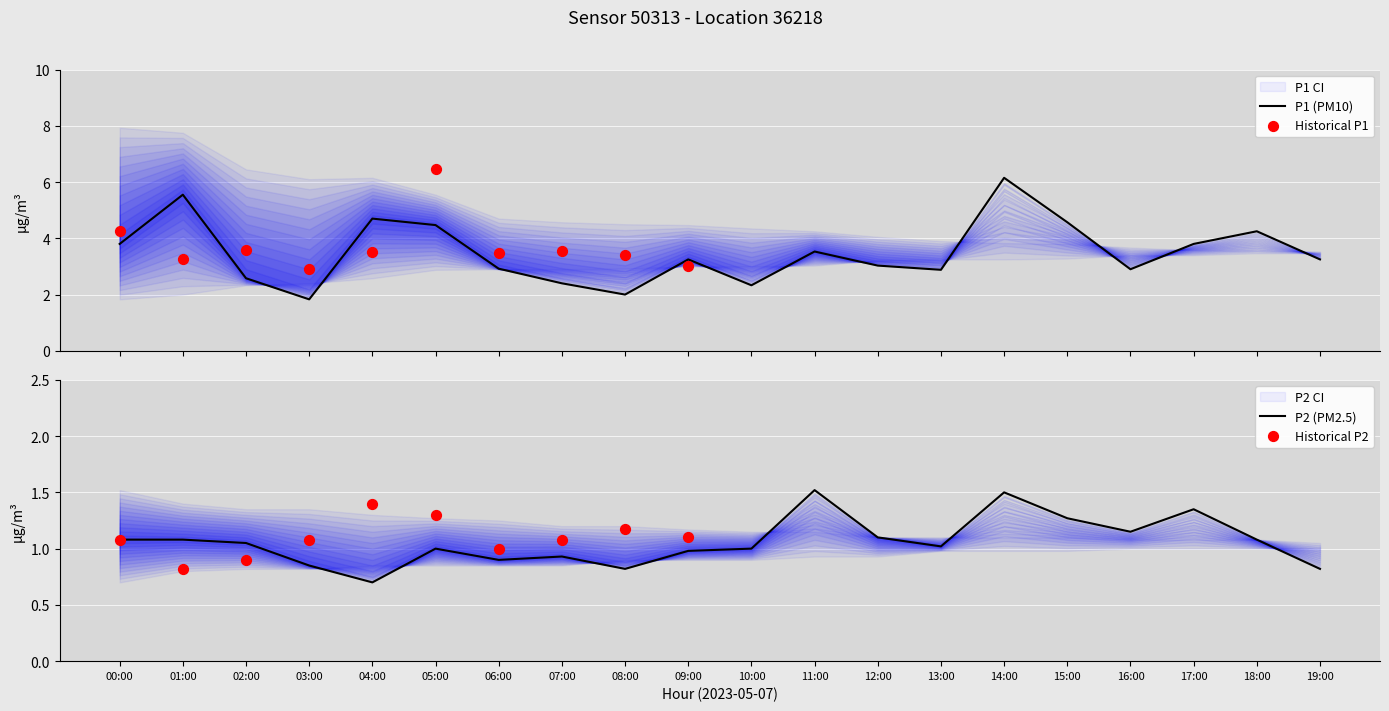

Is the value of P1_upper at 05:00 greater than the value of P1_lower at 14:00?

Yes